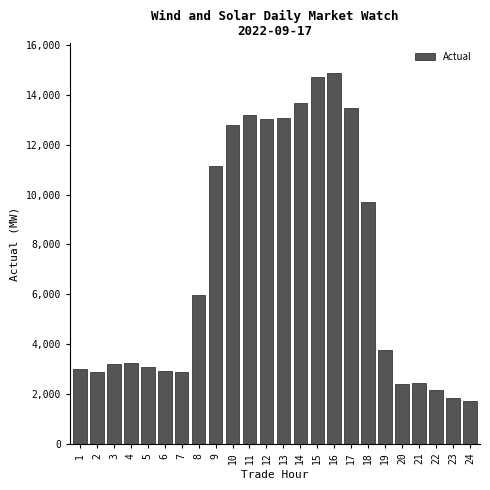

The value at 16 is 21468.8. True or false?

False